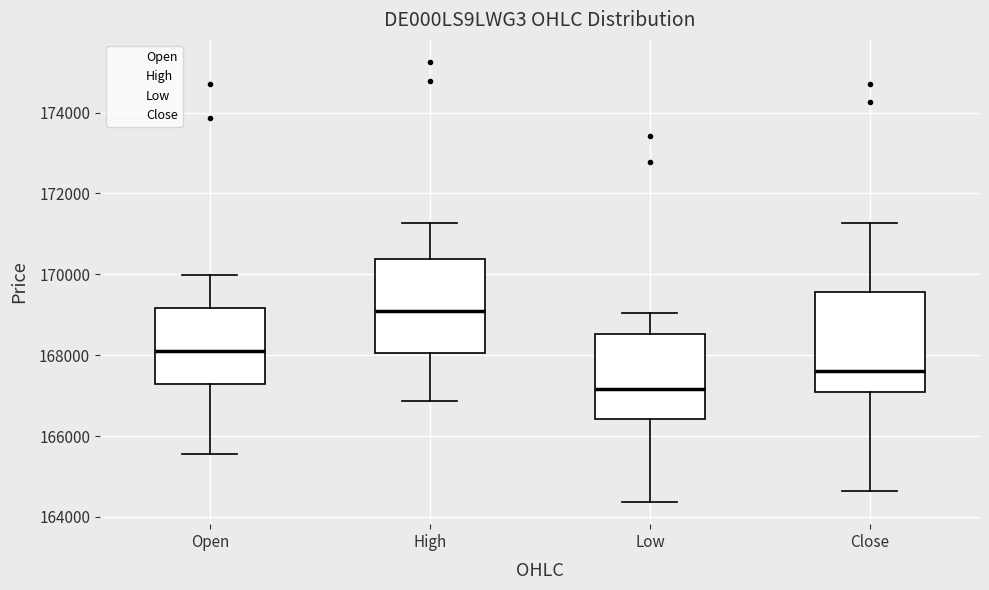

Which box has the highest median line?

High